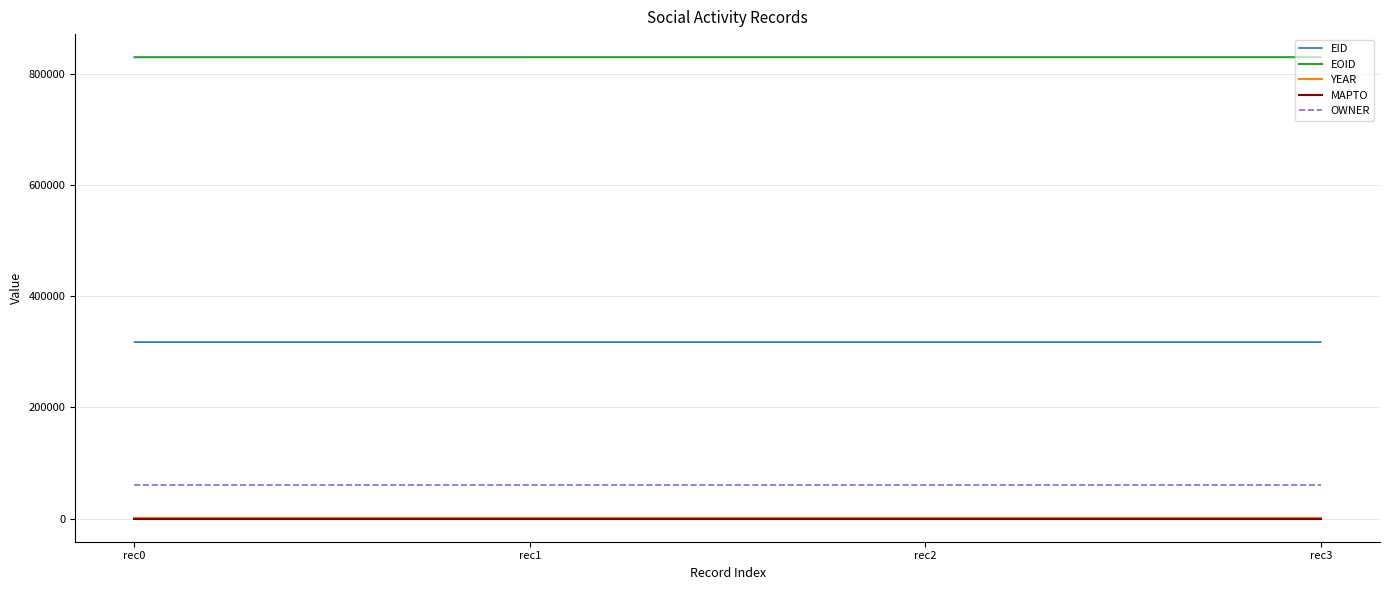

True or false: EID and OWNER cross at least once.

False